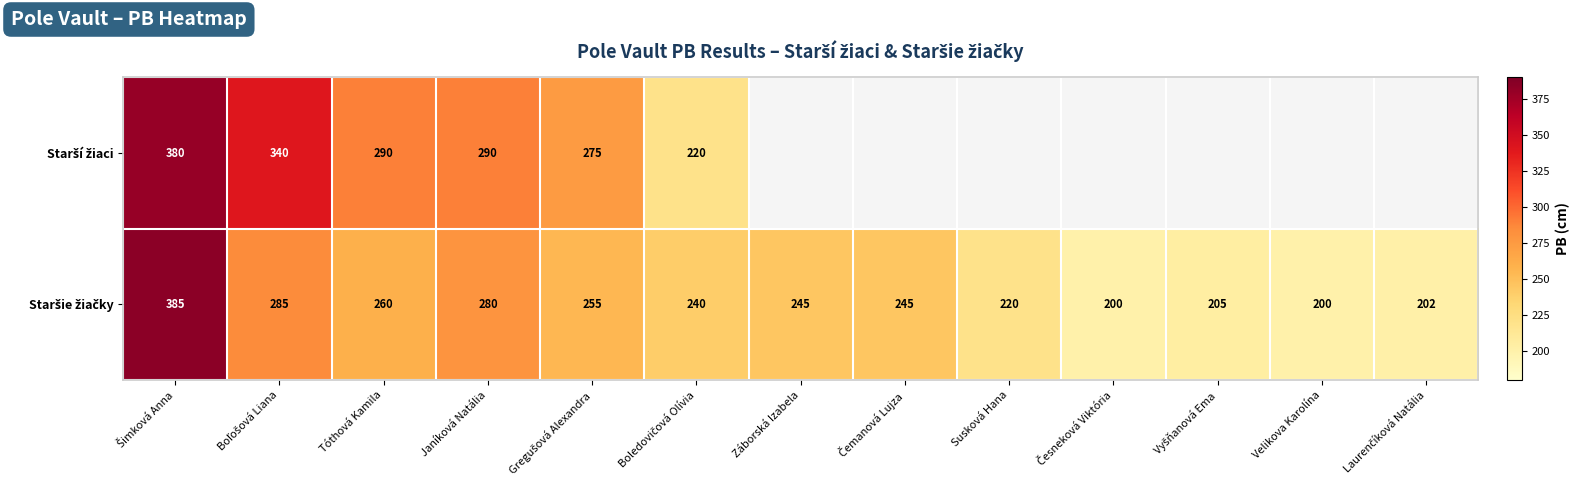

At which label is Staršie žiačky closest to 292?

Boľošová Liana